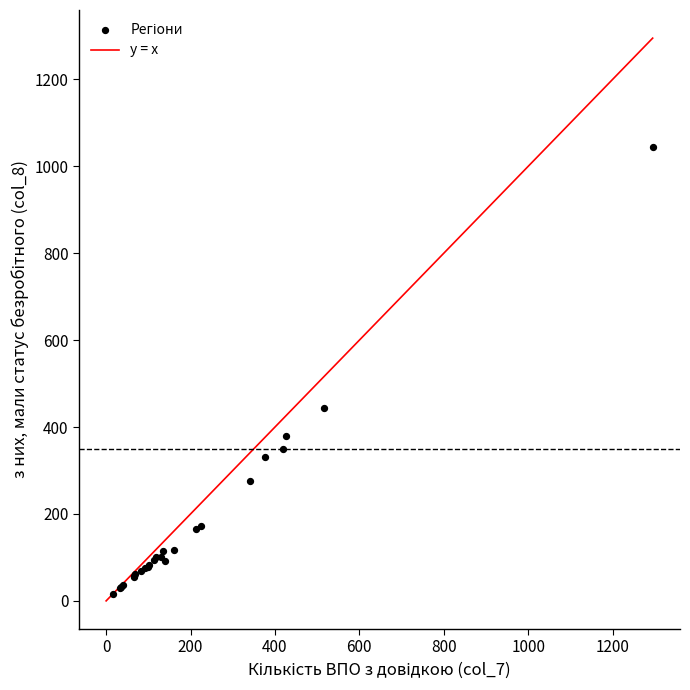

What Y value in the scatter plot is closest to 530?

444